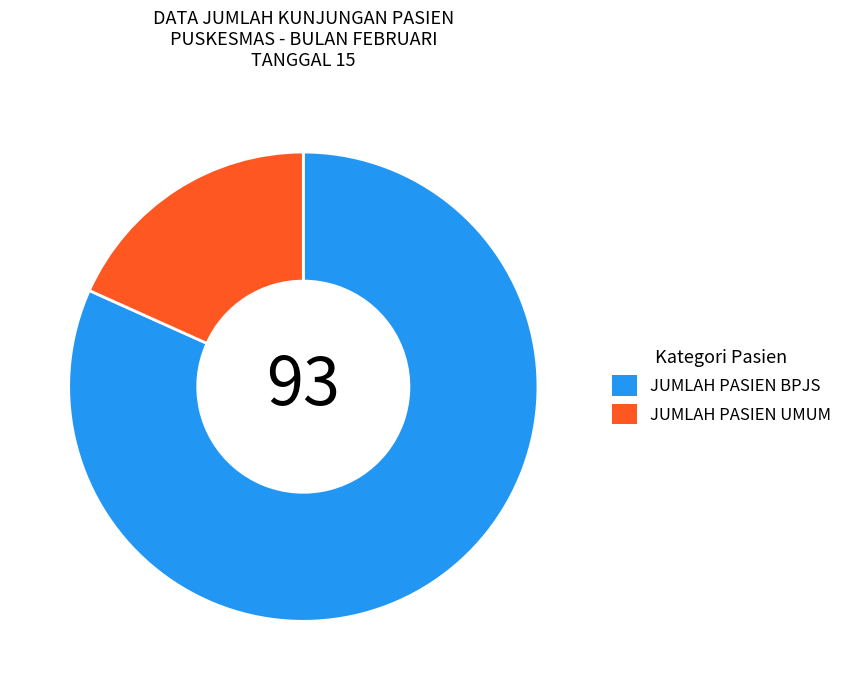

Which slice is the largest?

JUMLAH PASIEN BPJS